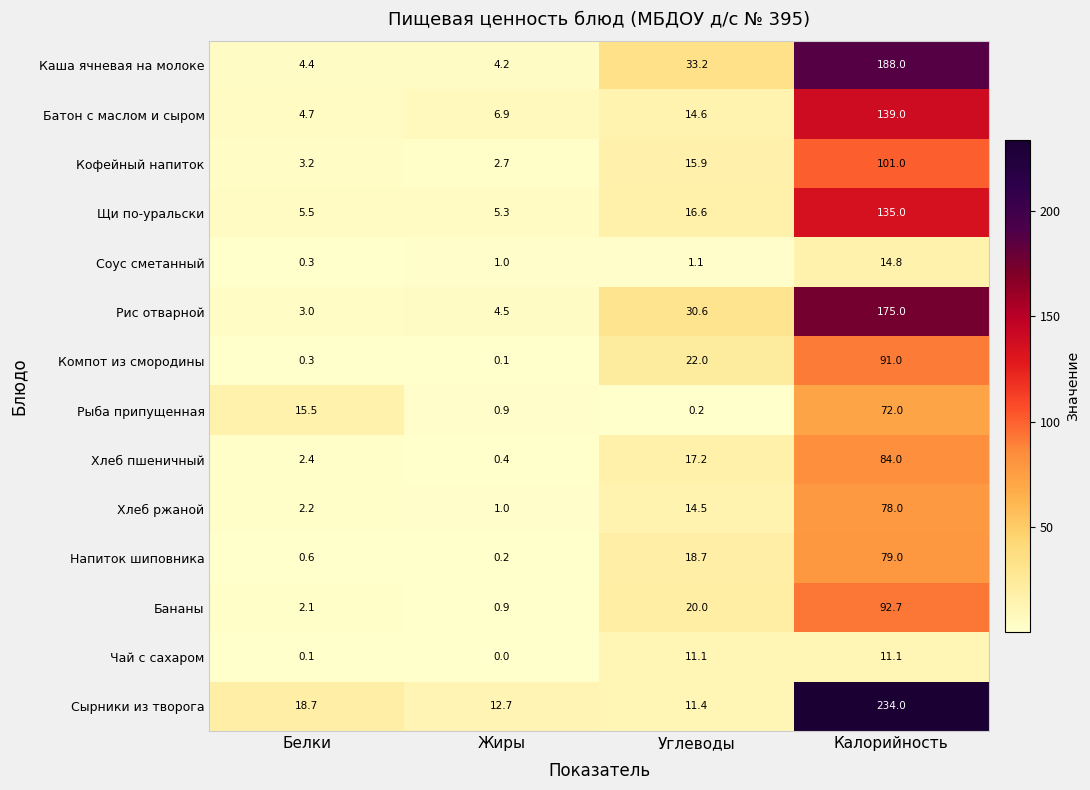

Which series has the largest total across all categories?

Сырники из творога